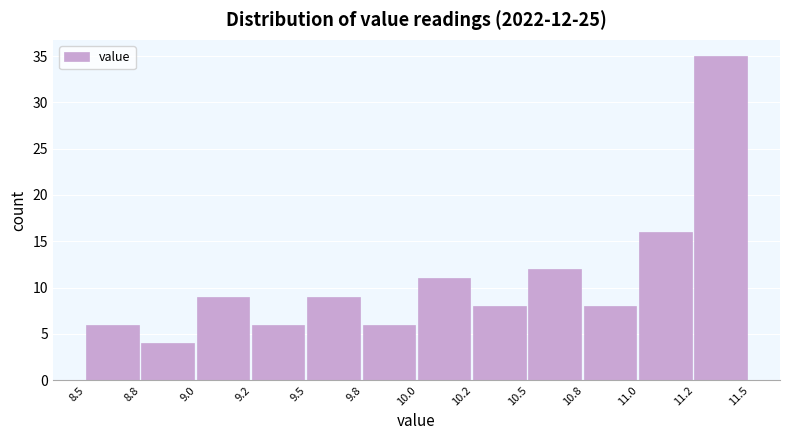

Reading left to right, list all the values displayed in this chart.

6	4	9	6	9	6	11	8	12	8	16	35